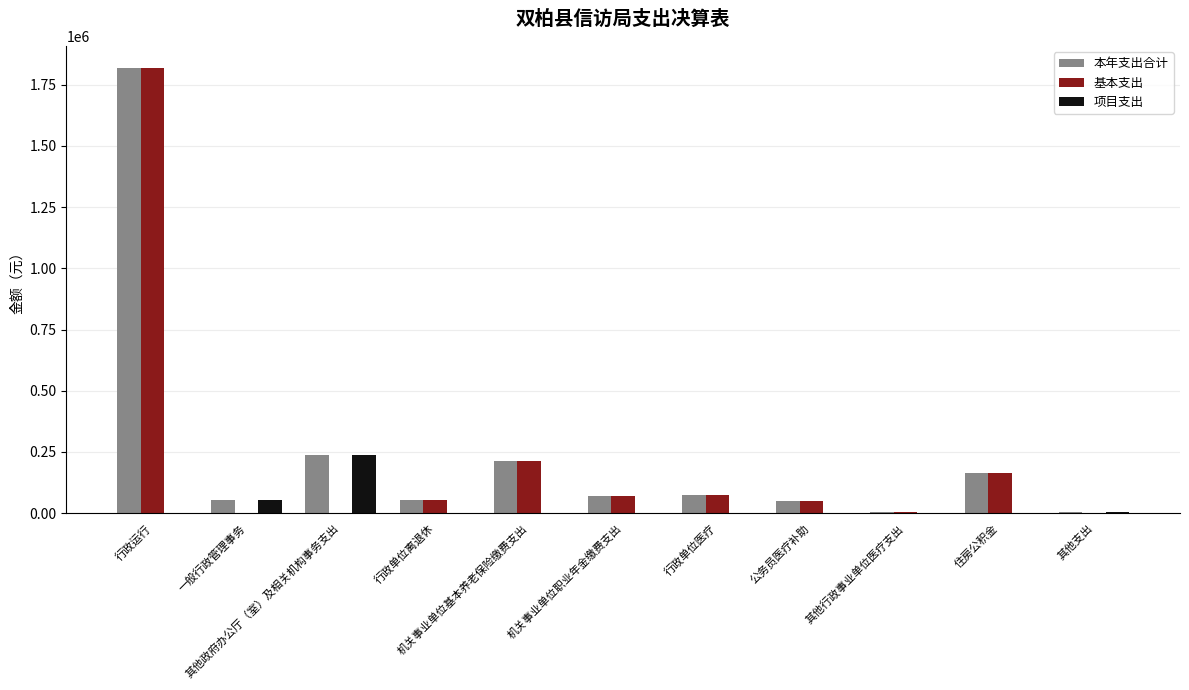

What is the sum of all 基本支出 values?

2447853.7